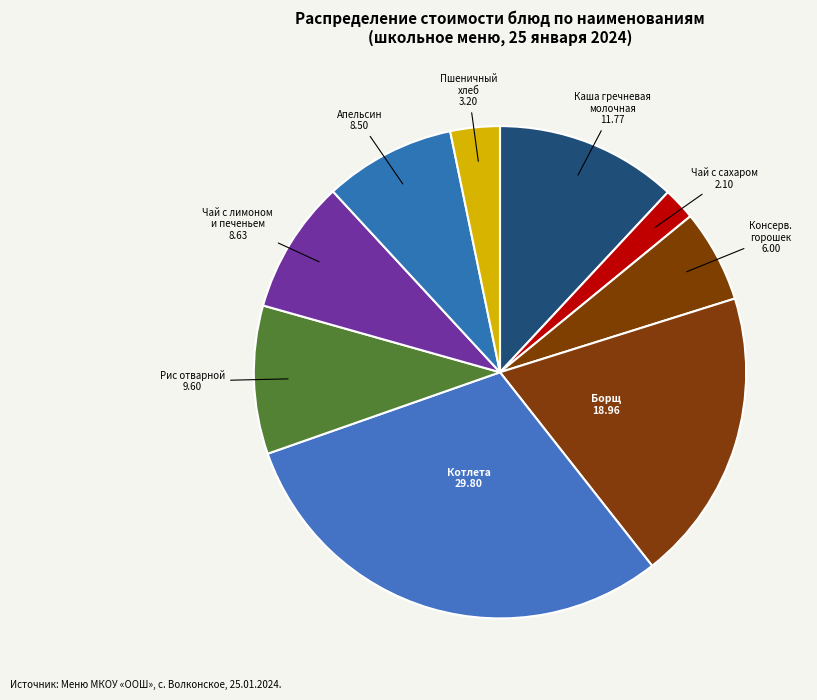

Count the number of slices in the pie.

9